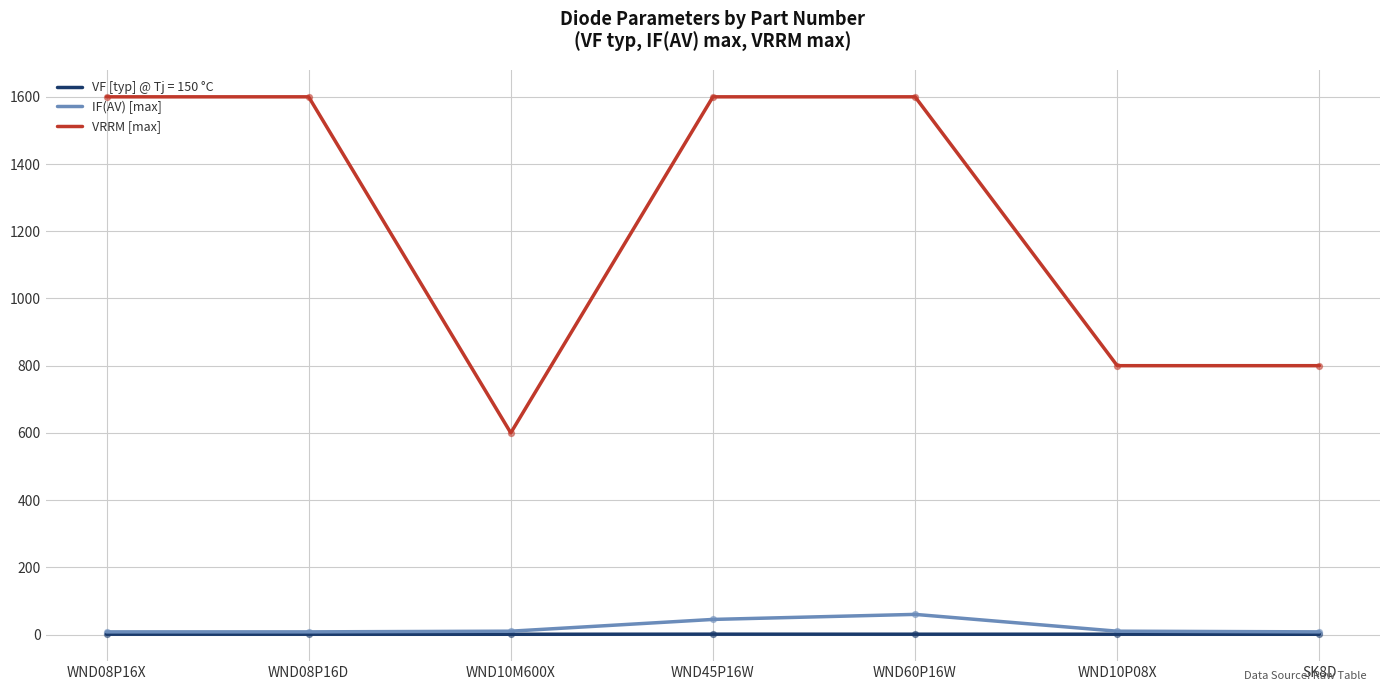

At how many categories does at least one series exceed 659?

6